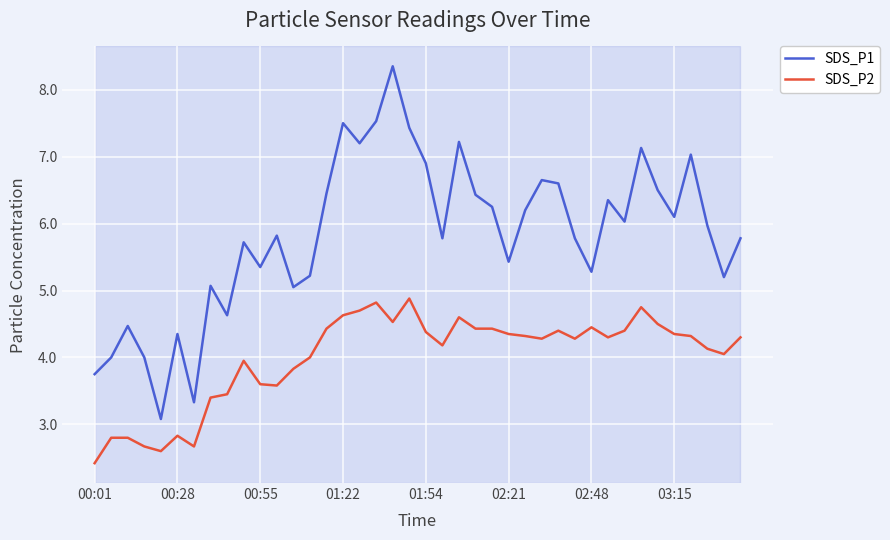

True or false: SDS_P2 and SDS_P1 intersect in this chart.

False